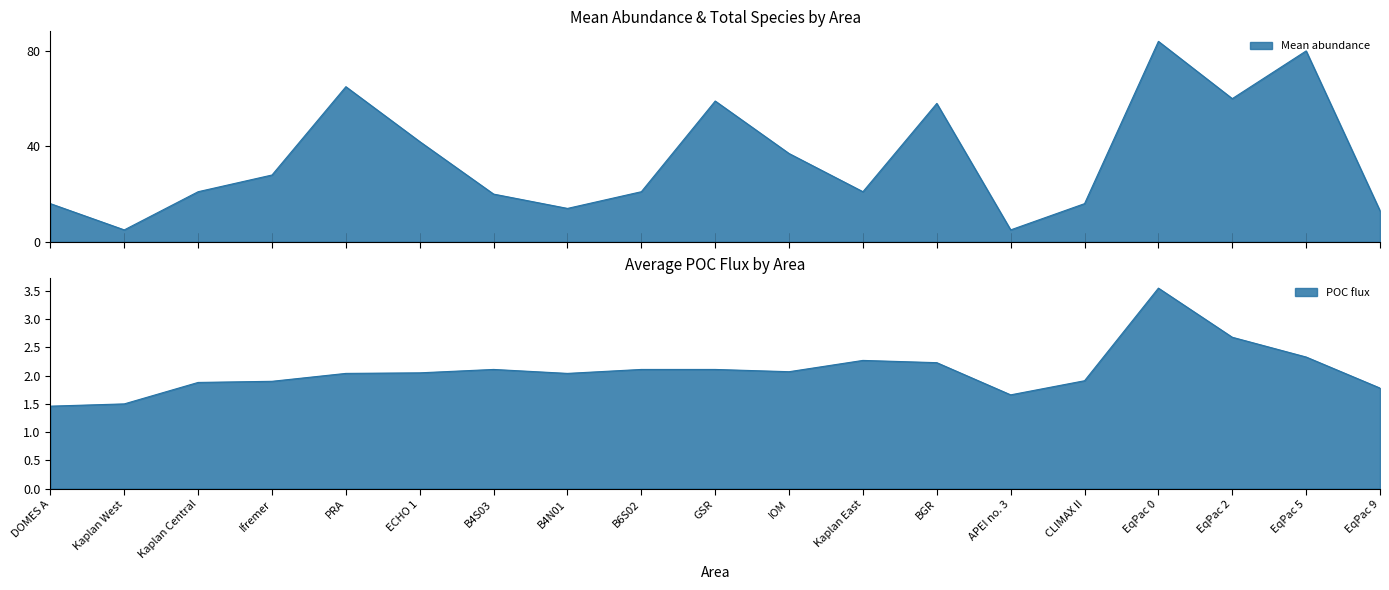

List the labels in order of Mean abundance value, smallest first.

Kaplan West, APEI no. 3, EqPac 9, B4N01, DOMES A, CLIMAX II, B4S03, Kaplan Central, B6S02, Kaplan East, Ifremer, IOM, ECHO 1, BGR, GSR, EqPac 2, PRA, EqPac 5, EqPac 0